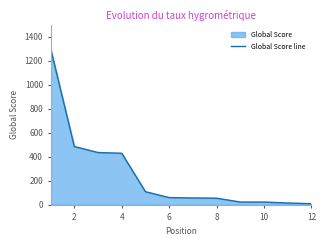

Read the value at 10, to the nearest 10.

20